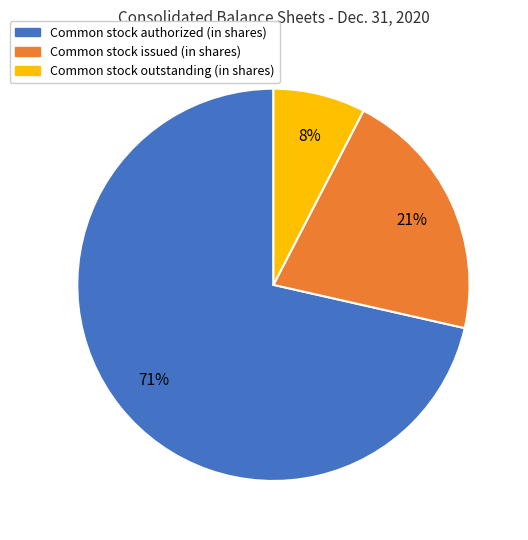

What is the smallest slice in the pie chart?

Common stock outstanding (in shares)